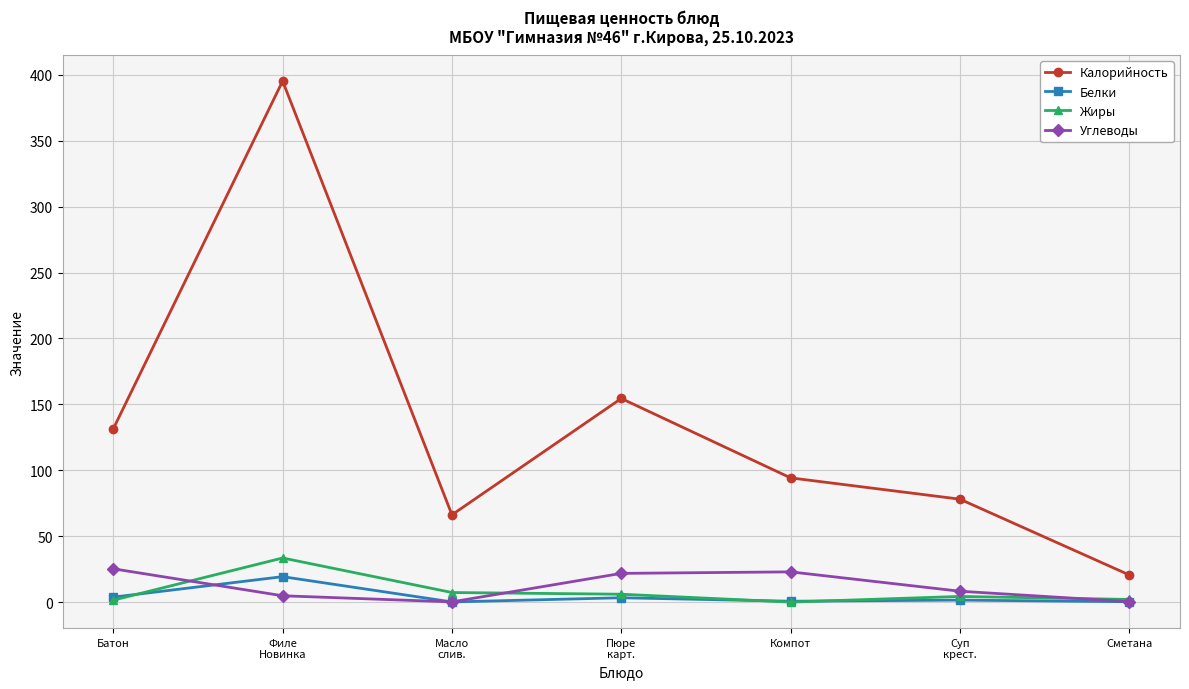

What is the label of the 2nd point from the left?

Филе
Новинка